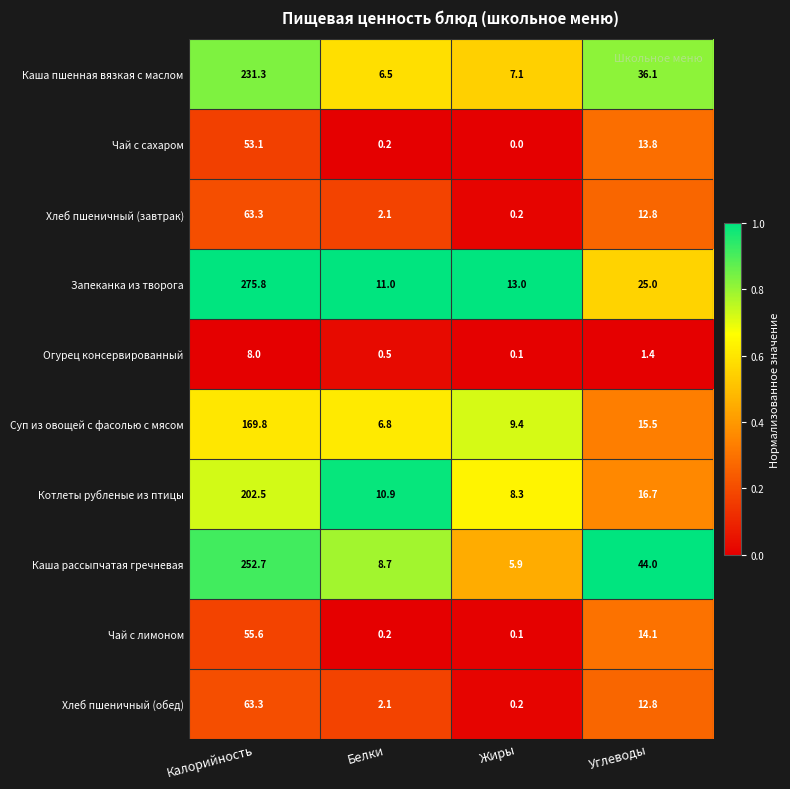

List the labels in order of Суп из овощей с фасолью с мясом value, largest first.

Калорийность, Углеводы, Жиры, Белки